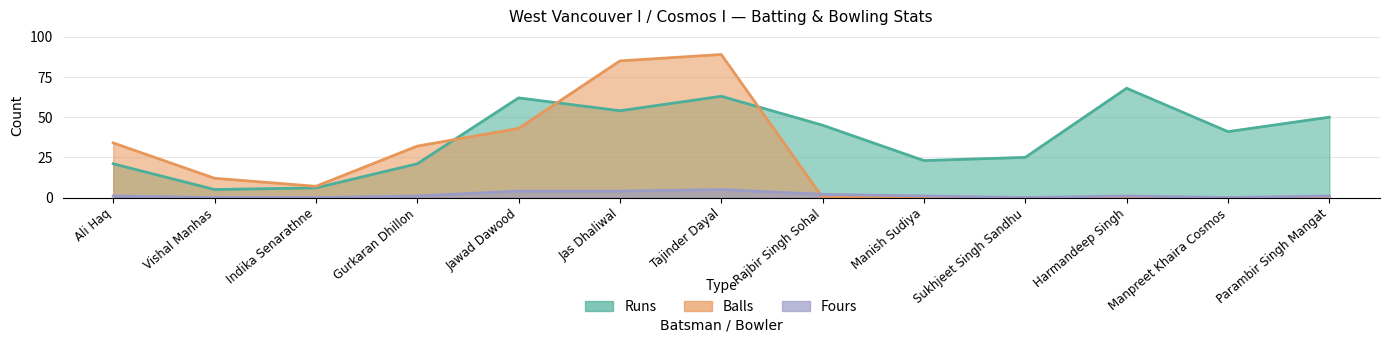

What are all the series names shown in the legend?

Runs, Balls, Fours